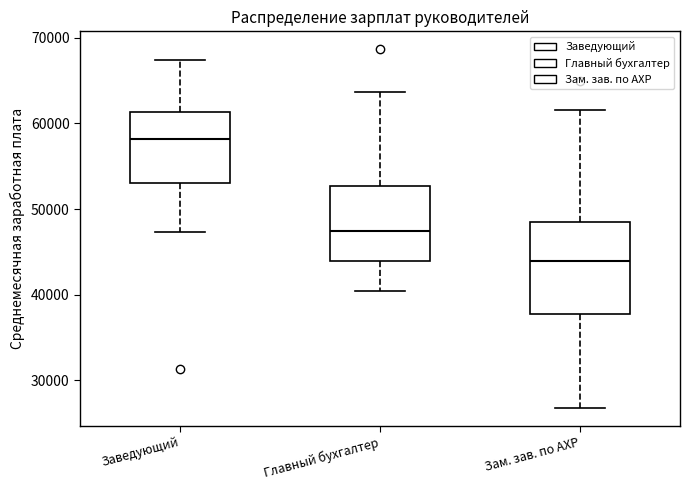

Which box has the lowest median line?

Зам. зав. по АХР